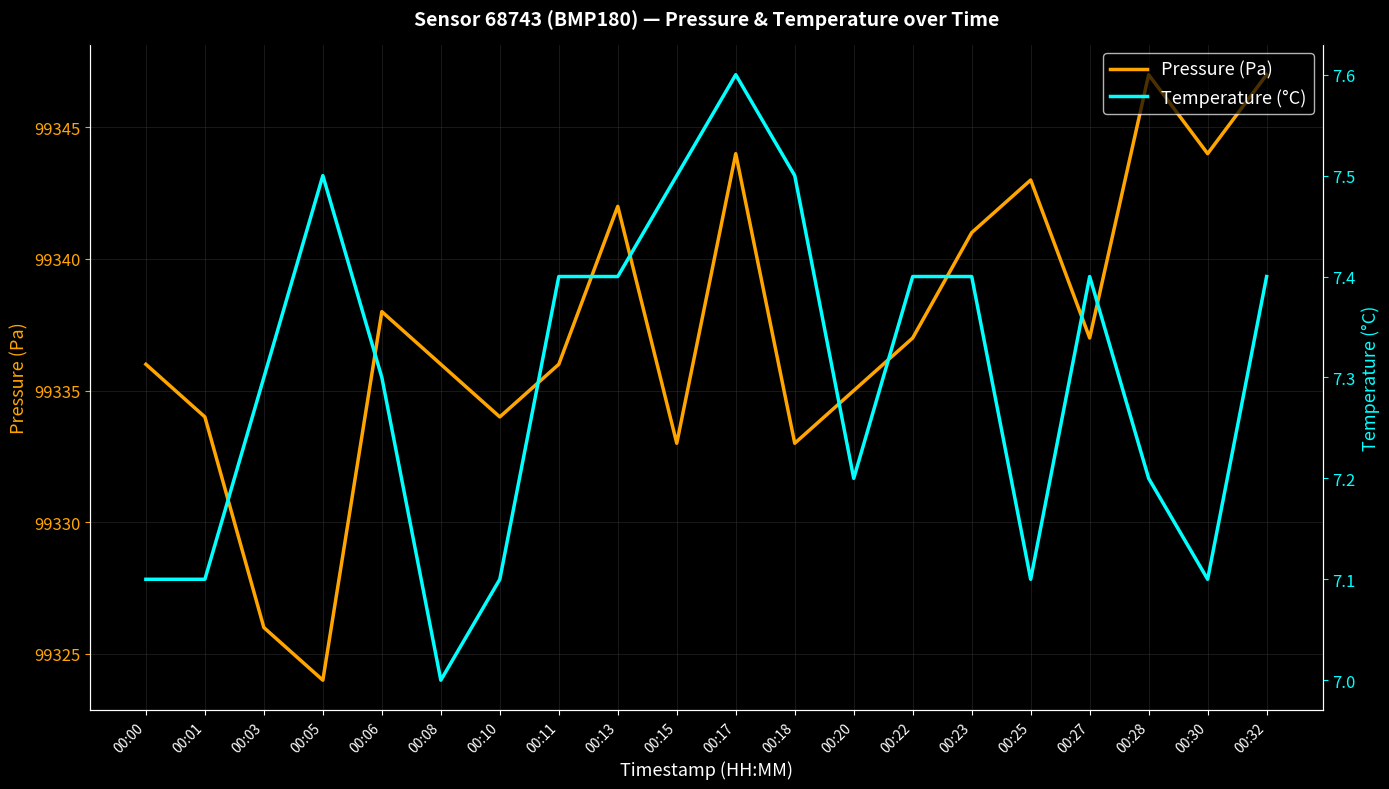

How many data points does each series have?

20